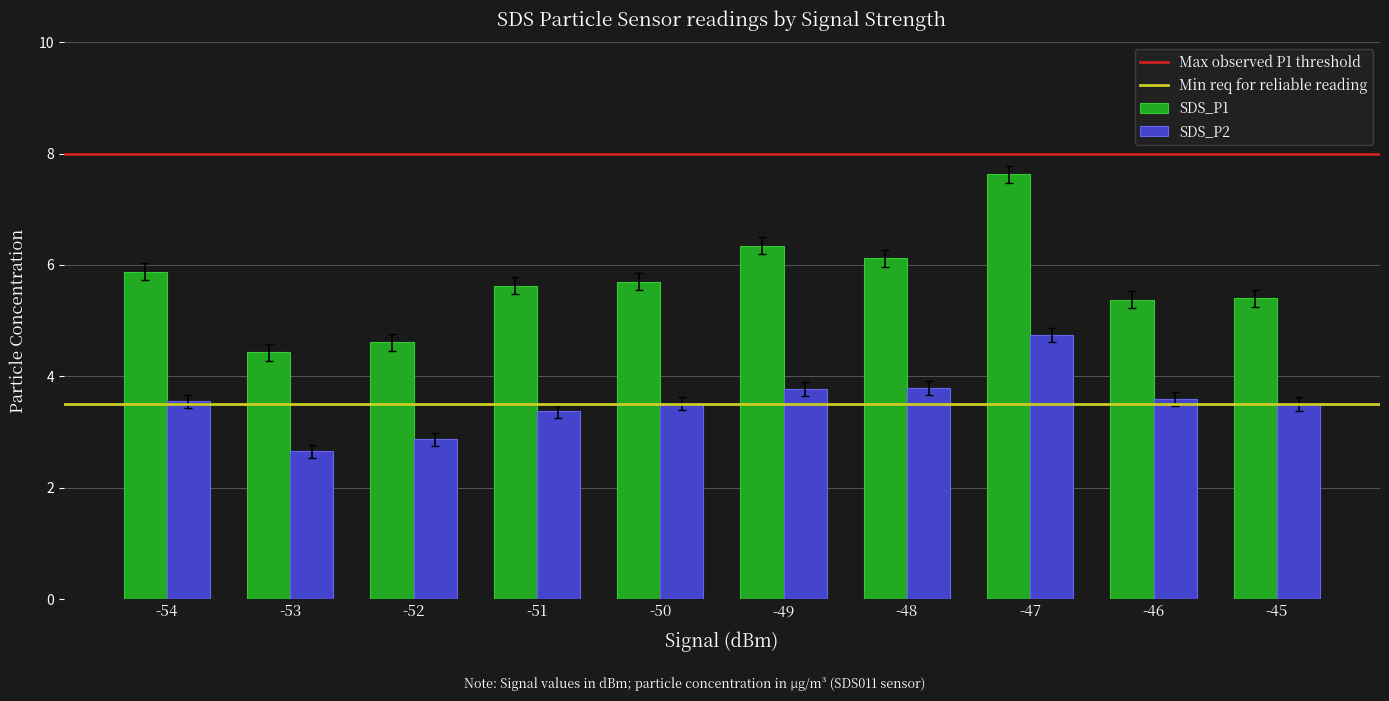

At which label does SDS_P2 reach its peak?

-47